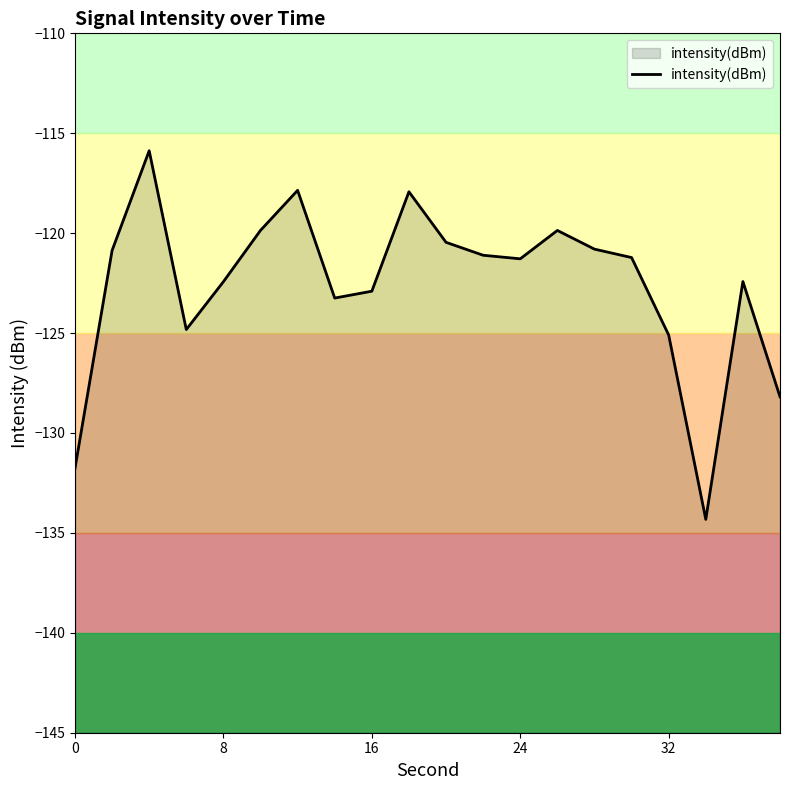

What is the greatest value displayed?

-115.9